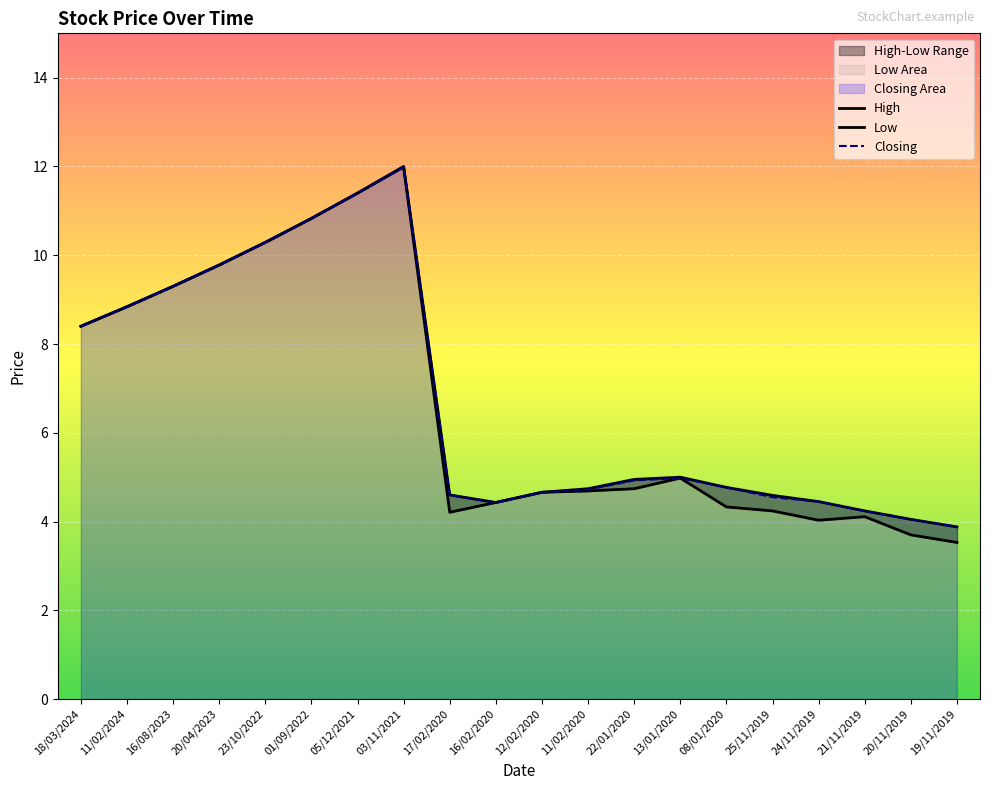

What is the label of the 11th point from the left?

12/02/2020